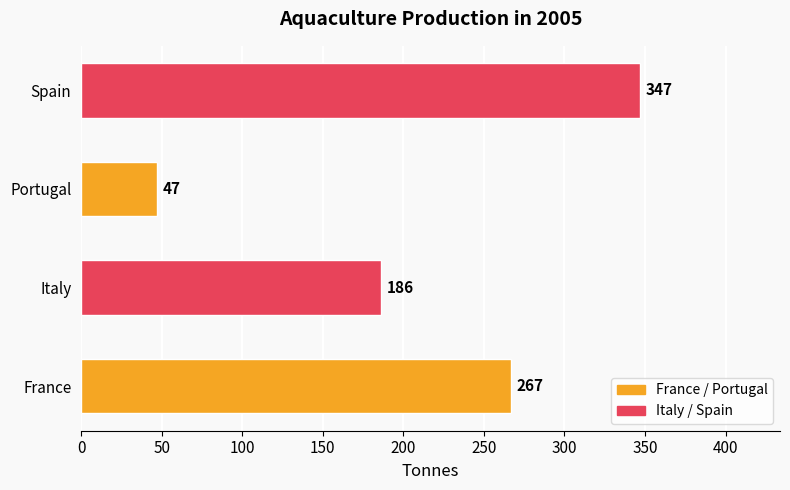

The chart shows a value of 385 at France. True or false?

False